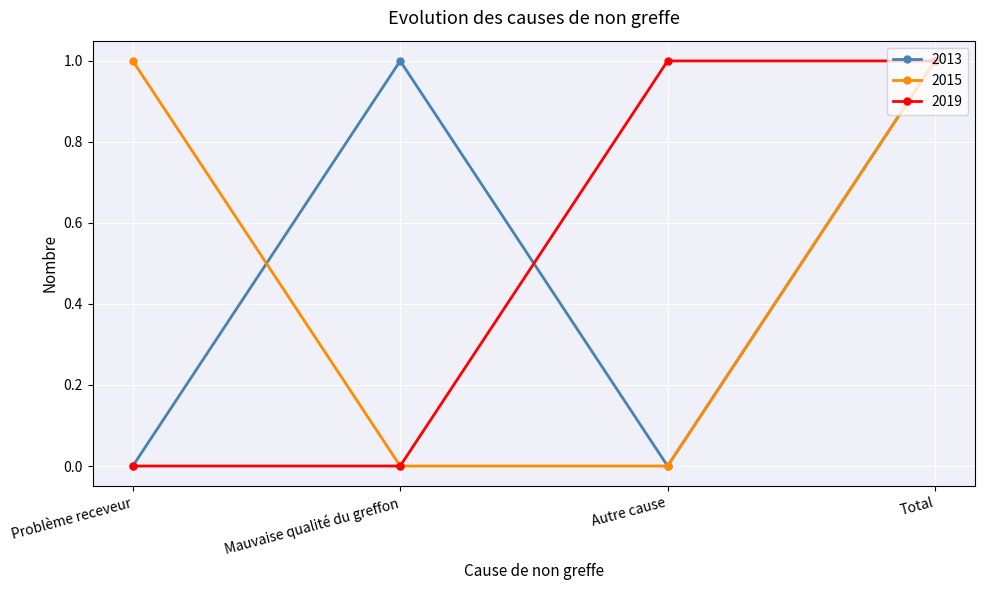

True or false: 2015 has a value of 1 at Total.

True